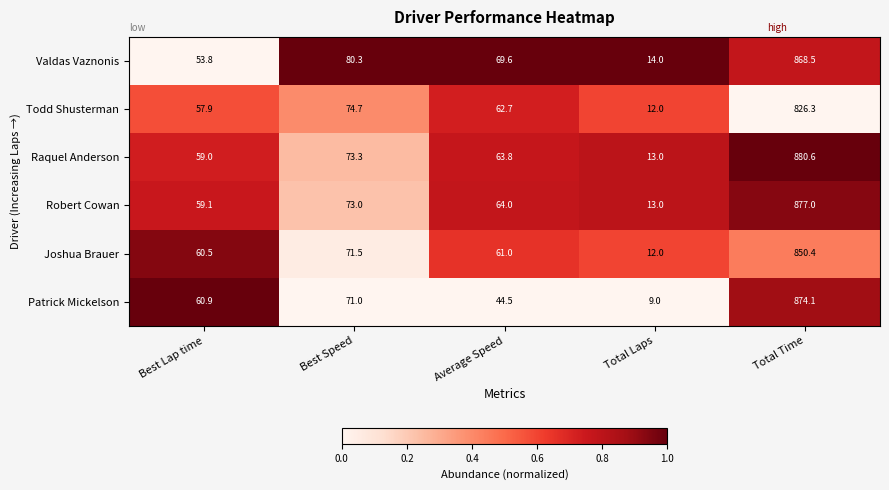

Which series changed the most between Best Lap time and Best Speed?

Valdas Vaznonis